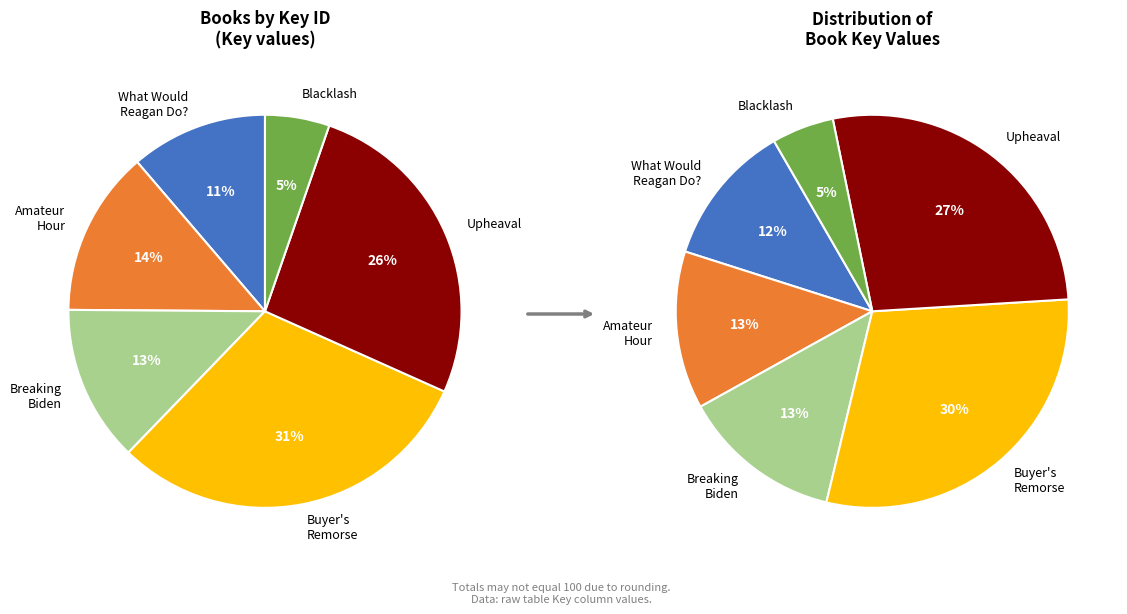

What percentage do Upheaval and Buyer's Remorse together represent?

56.9%